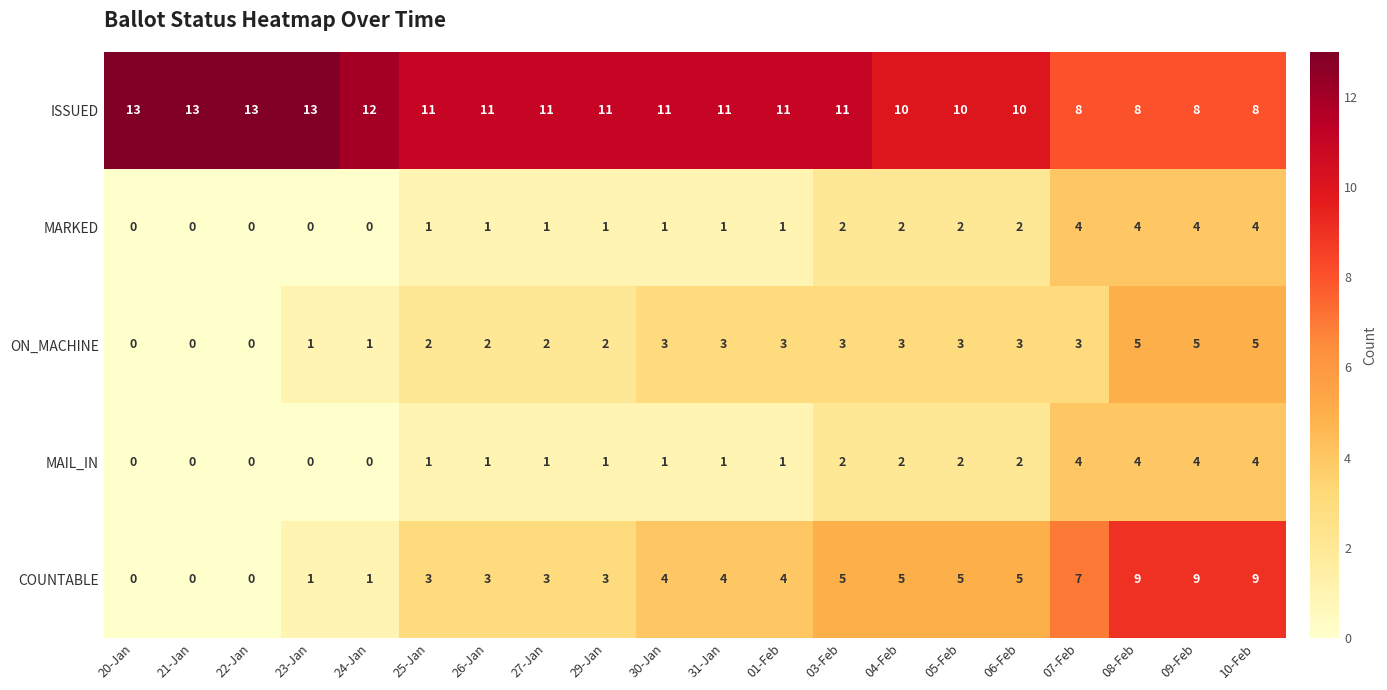

Count the COUNTABLE values in the range 3 to 5.

11